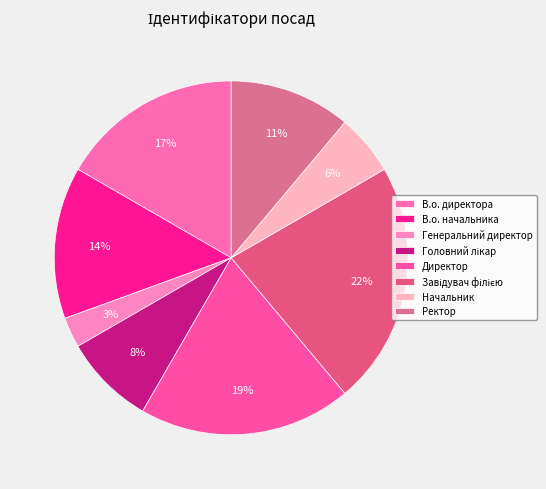

Rank the categories by value from highest to lowest.

Завідувач філією, Директор, В.о. директора, В.о. начальника, Ректор, Головний лікар, Начальник, Генеральний директор